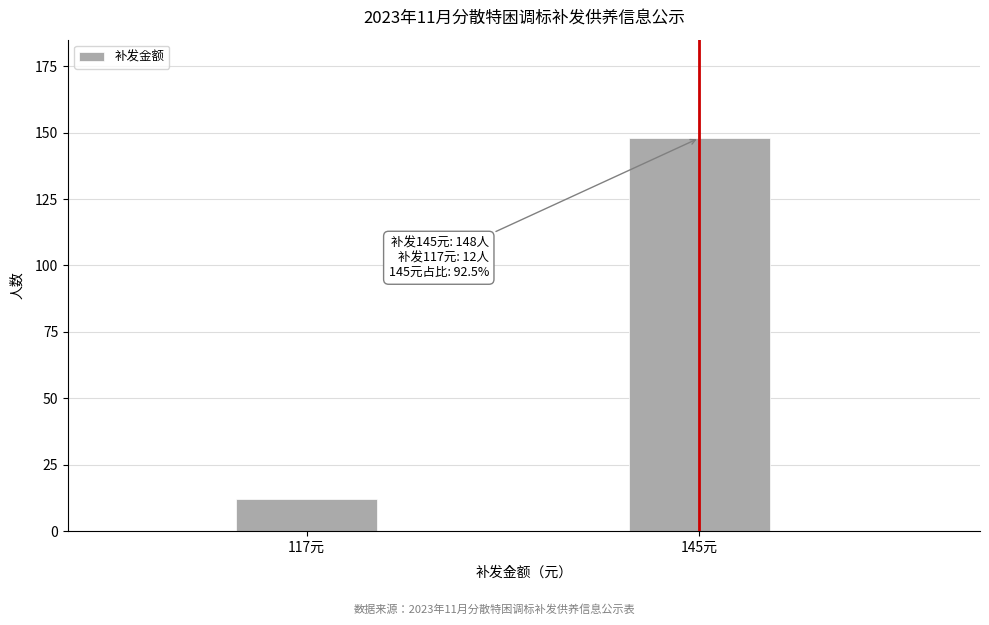

Reading left to right, list all the values displayed in this chart.

117元=12	145元=148